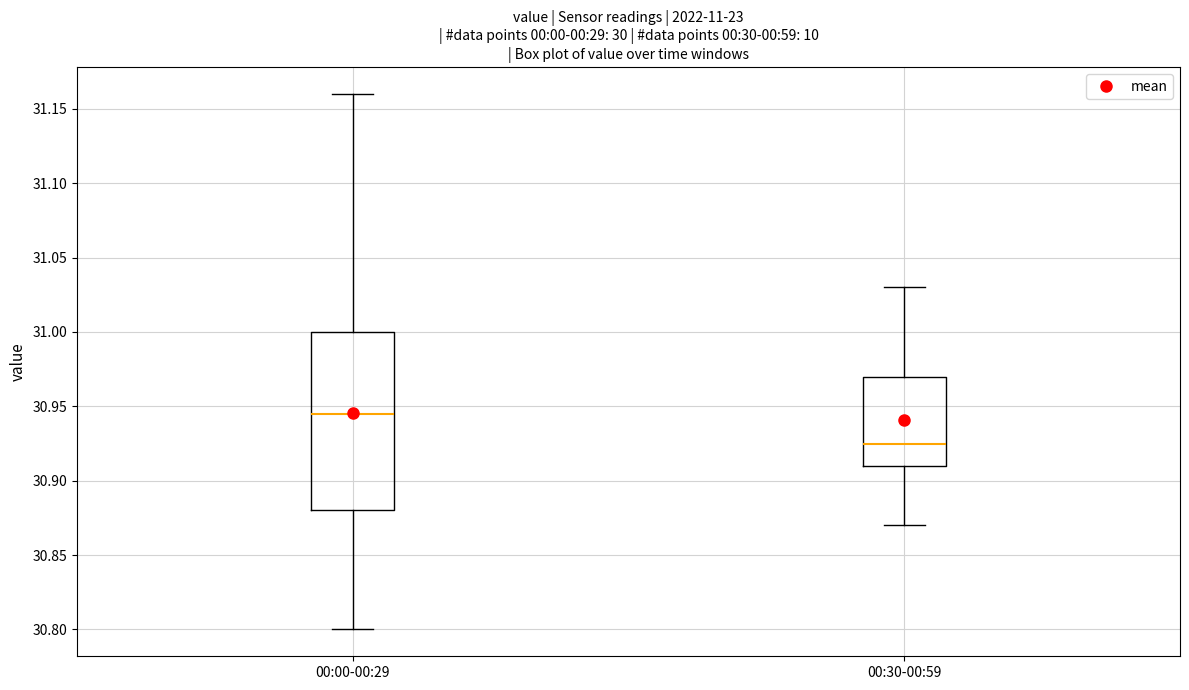

Which box is the tallest, from its lower edge to its upper edge?

00:00-00:29